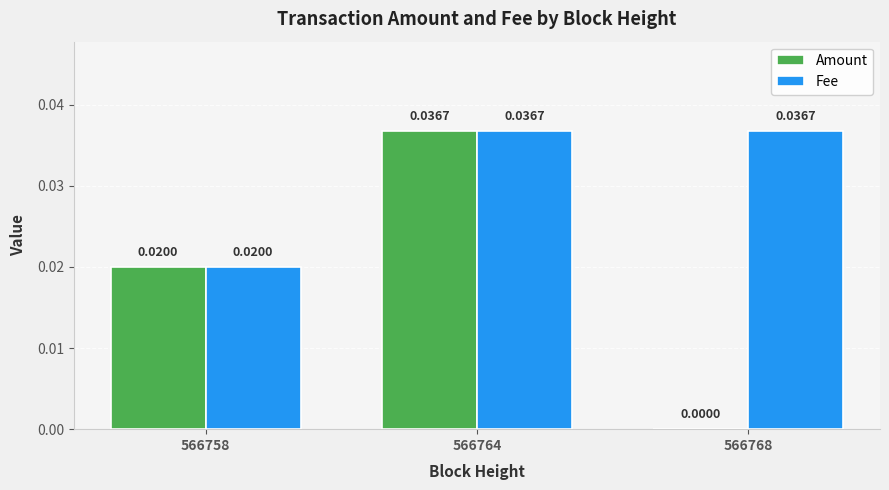

At which category is the sum across all series the highest?

566764